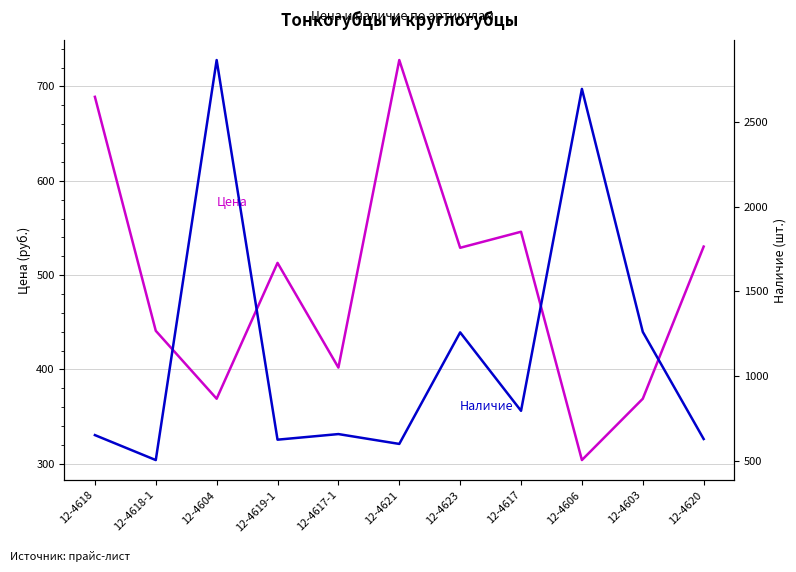

In Цена, how many points are lower than both neighbors (excluding endpoints)?

4